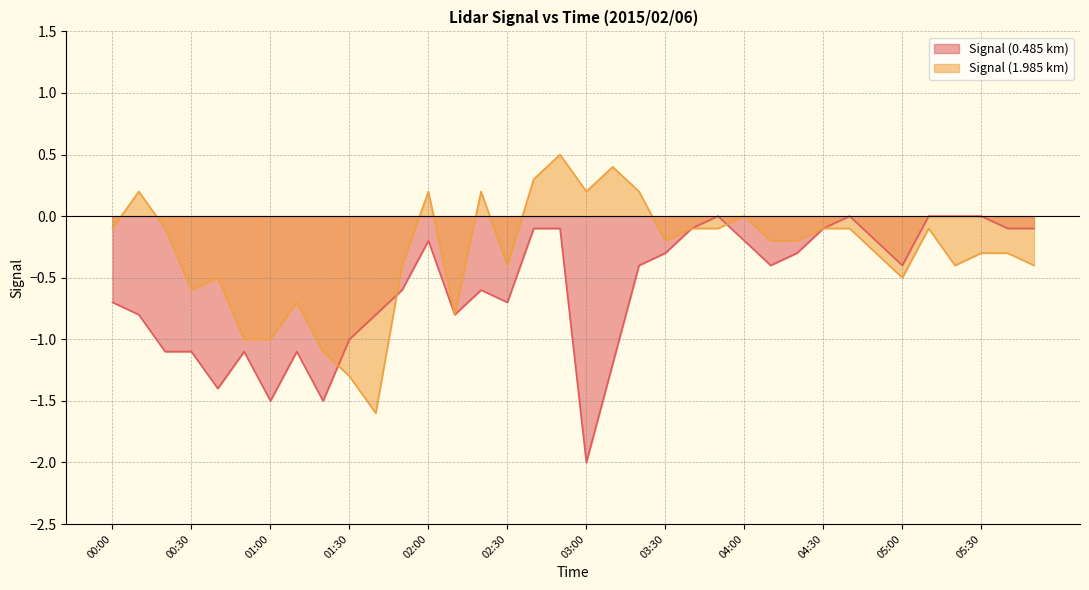

True or false: Signal (1.985 km) has a value of -0.1 at 03:50.

True